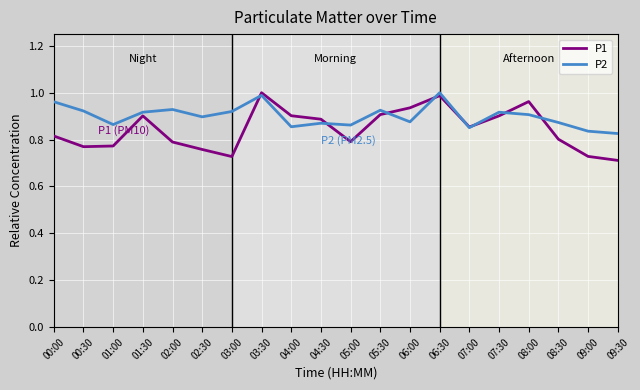

At which category does the chart reach its minimum across all series?

09:30